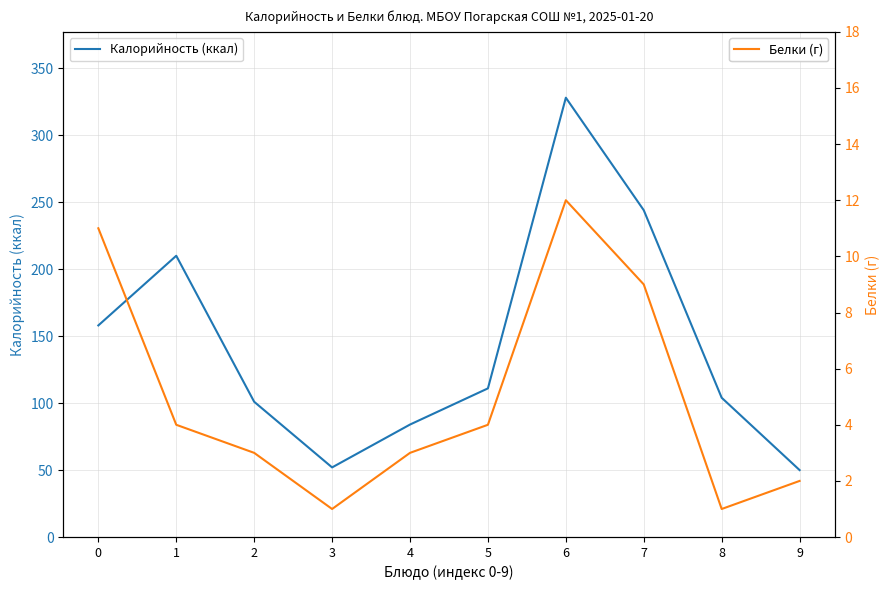

Is it true that Калорийность equals 50 at 9?

True